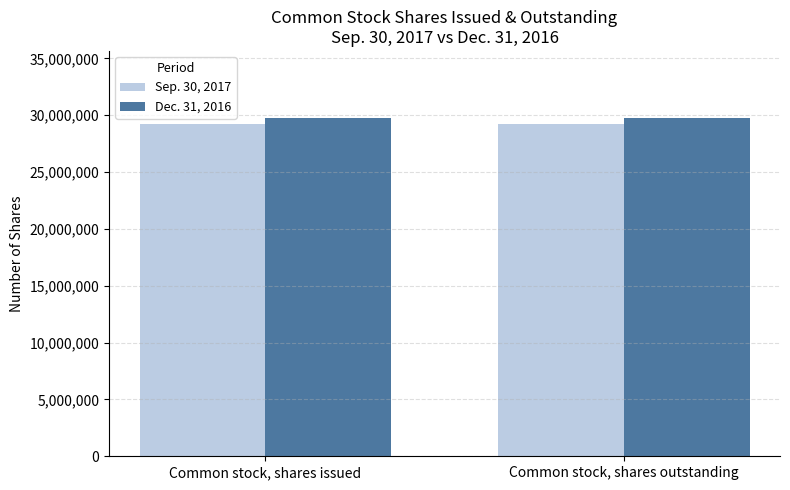

What is the maximum value for Dec. 31, 2016?

29718867